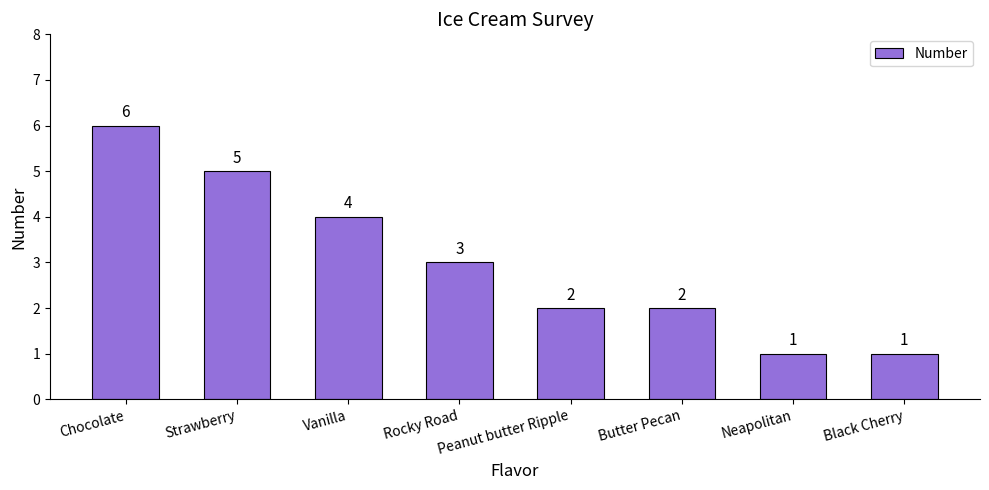

The chart shows a value of 2 at Strawberry. True or false?

False